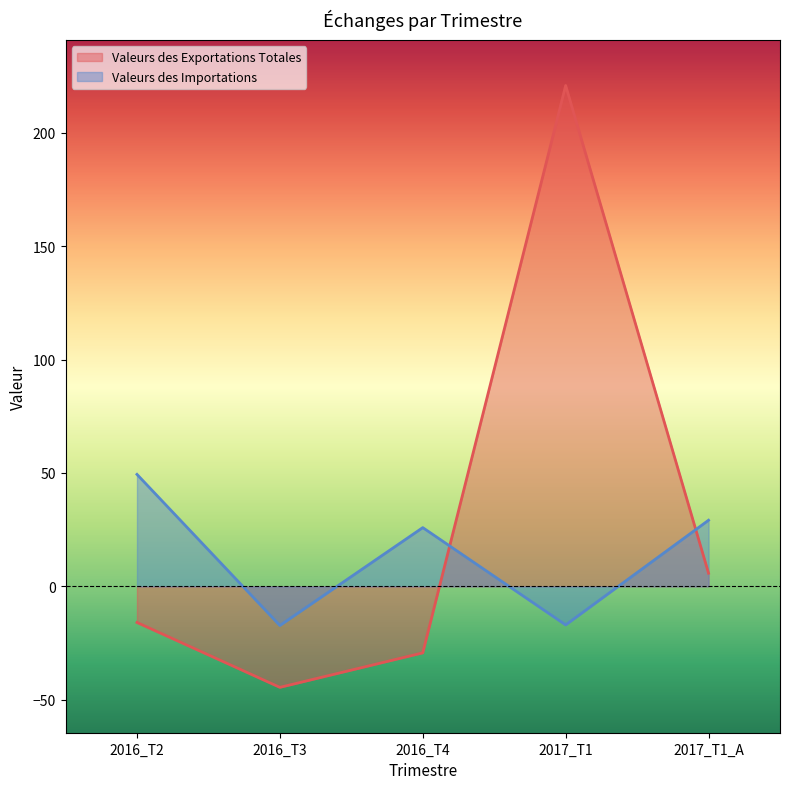

At which label does Valeurs des Importations reach its minimum?

2016_T3